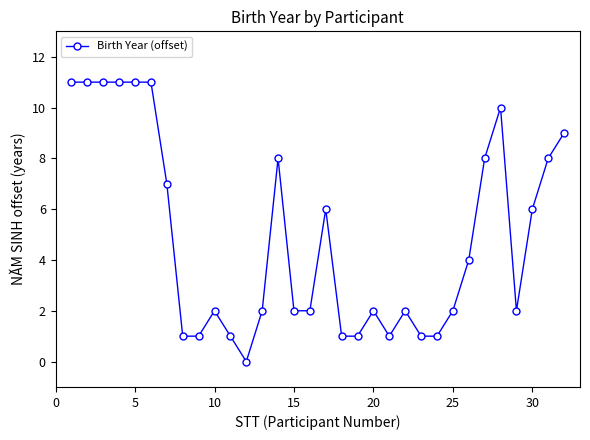

What is the average value?

5